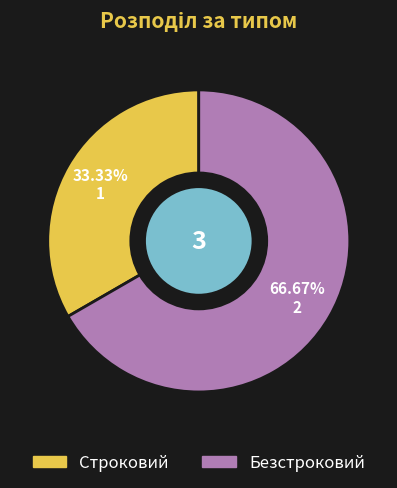

Is it true that Строковий is 33% of the pie?

True